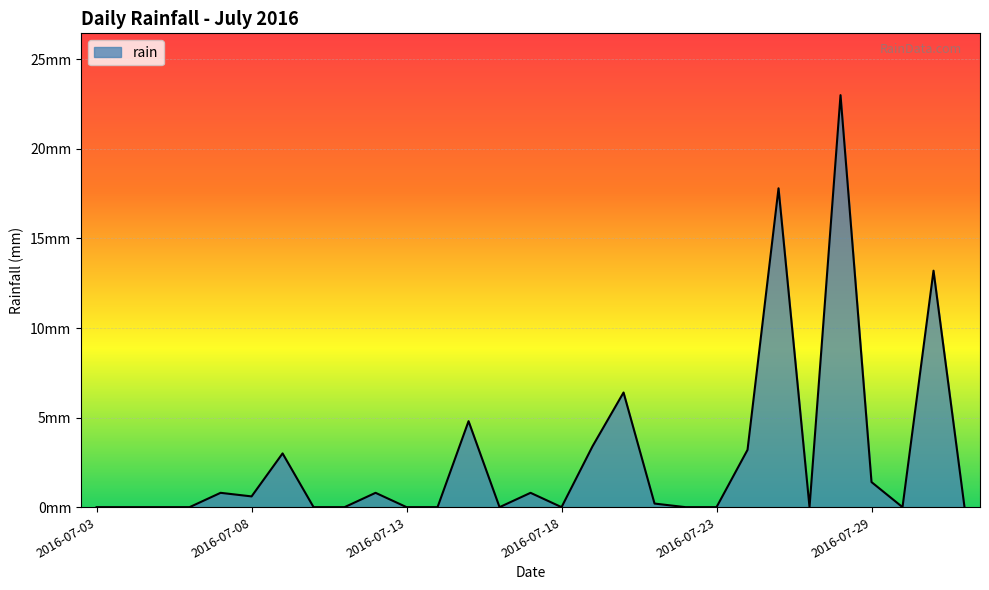

What is the label of the 3rd point from the right?

2016-07-30